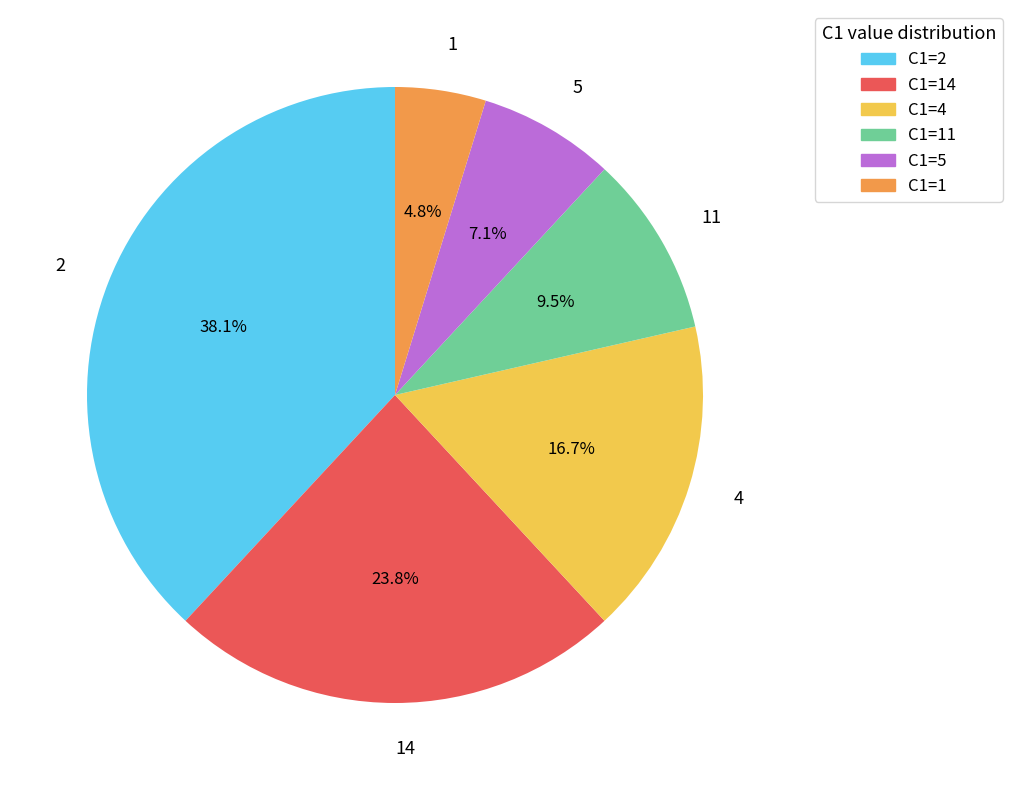

Between 5 and 11, which is larger?

11